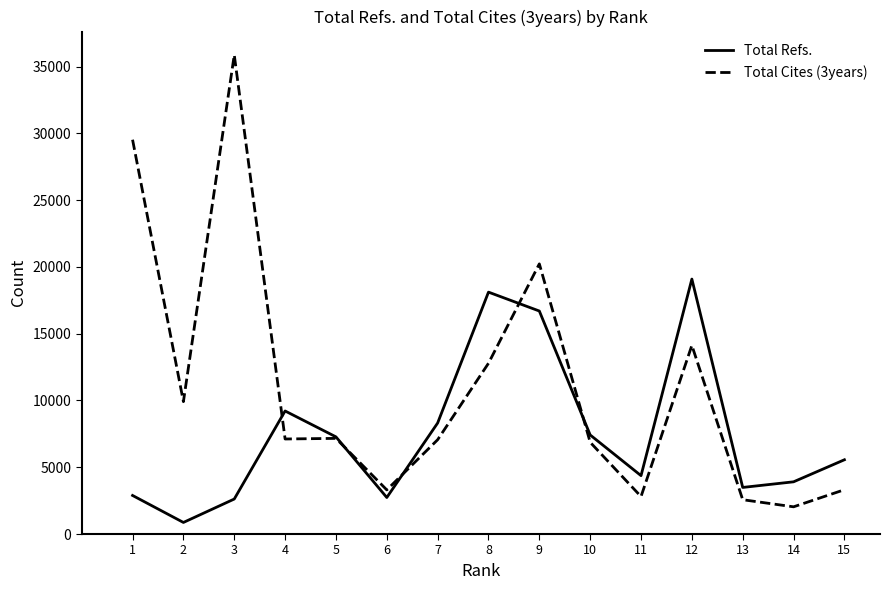

Is it true that Total Cites (3years) equals 2569 at 13?

True